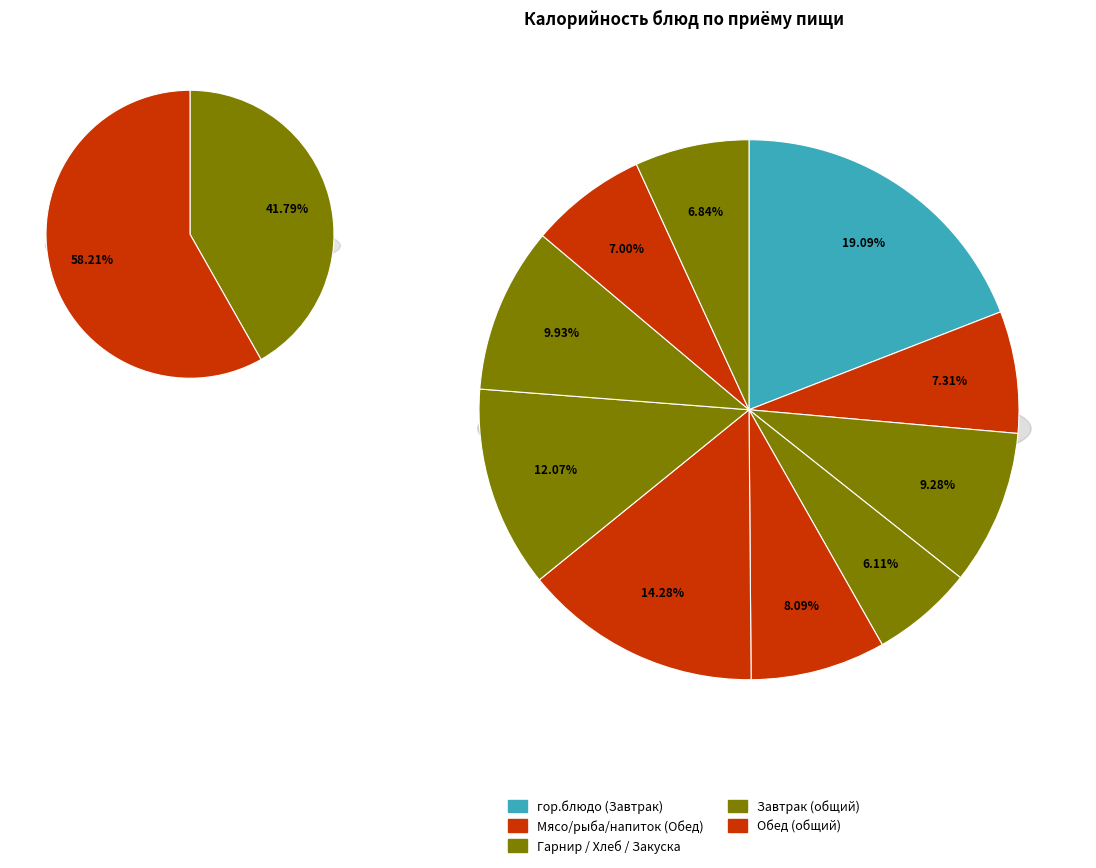

To the nearest percent, what percentage of the pie is хлеб (завтрак)?

9%